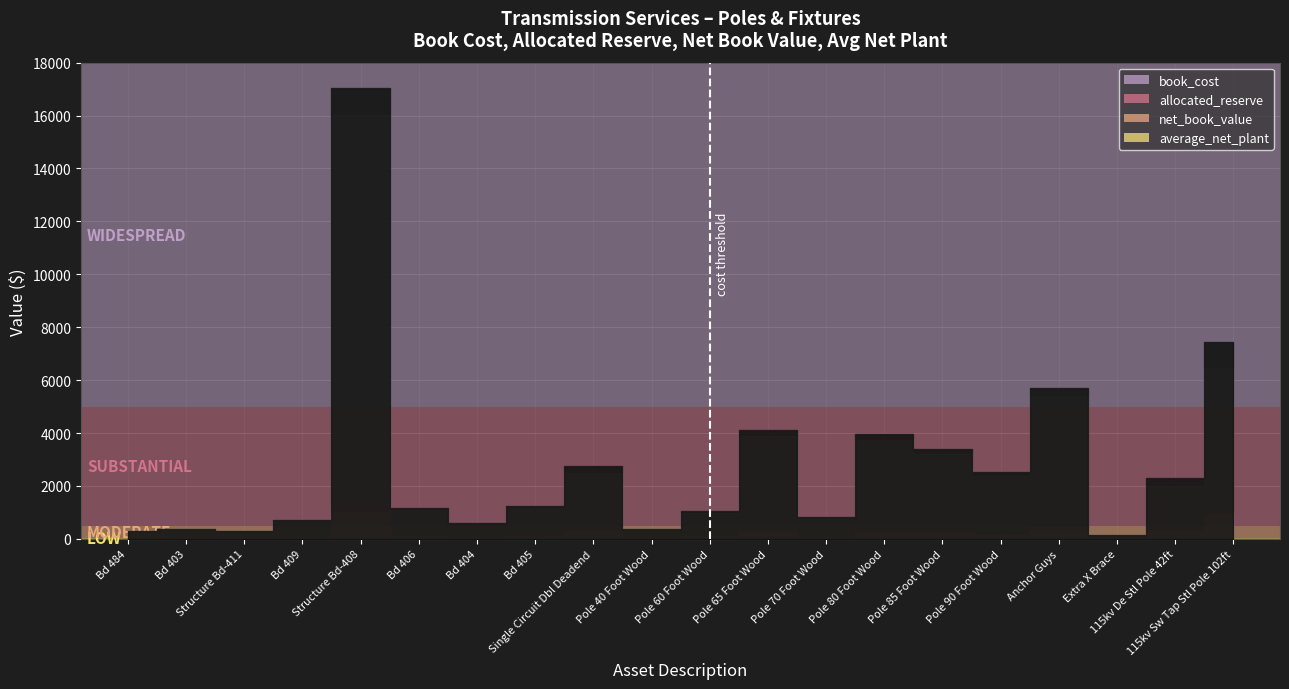

Which has a higher value, Pole 40 Foot Wood or Pole 80 Foot Wood?

Pole 80 Foot Wood